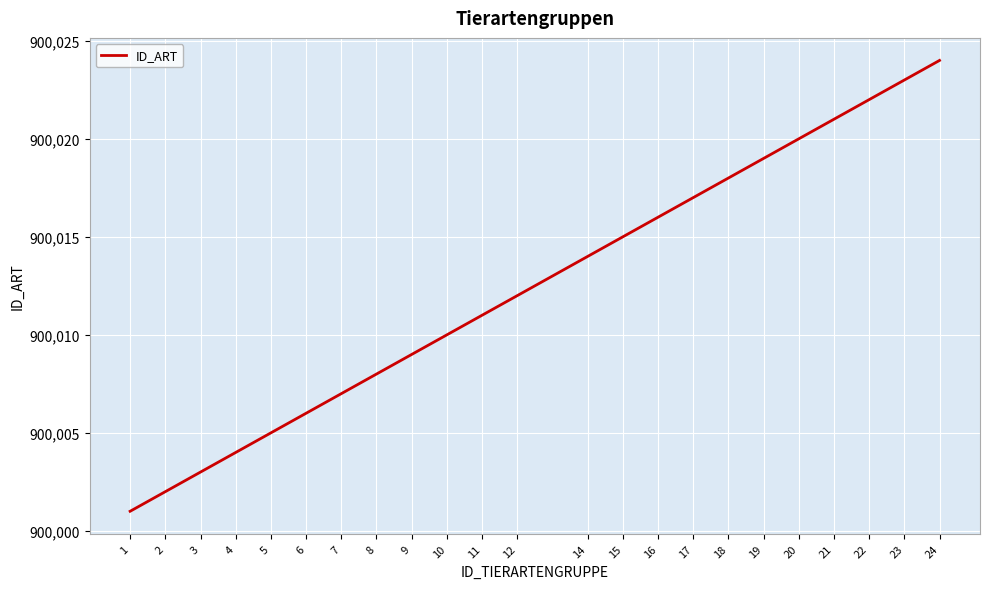

List the labels in order of value, largest first.

24, 23, 22, 21, 20, 19, 18, 17, 16, 15, 14, 12, 11, 10, 9, 8, 7, 6, 5, 4, 3, 2, 1